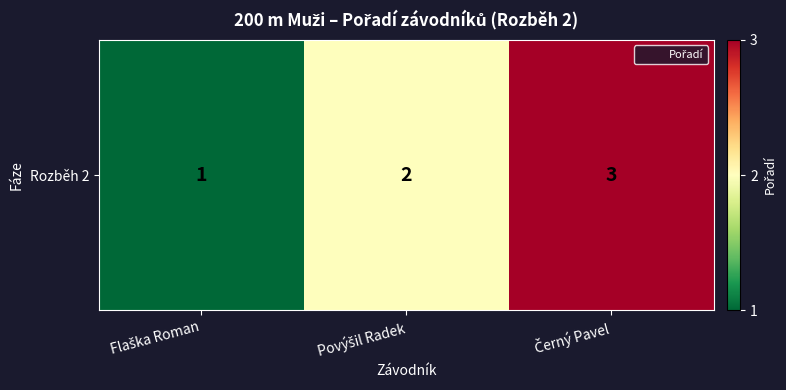

List the labels in order of value, smallest first.

Flaška Roman, Povýšil Radek, Černý Pavel